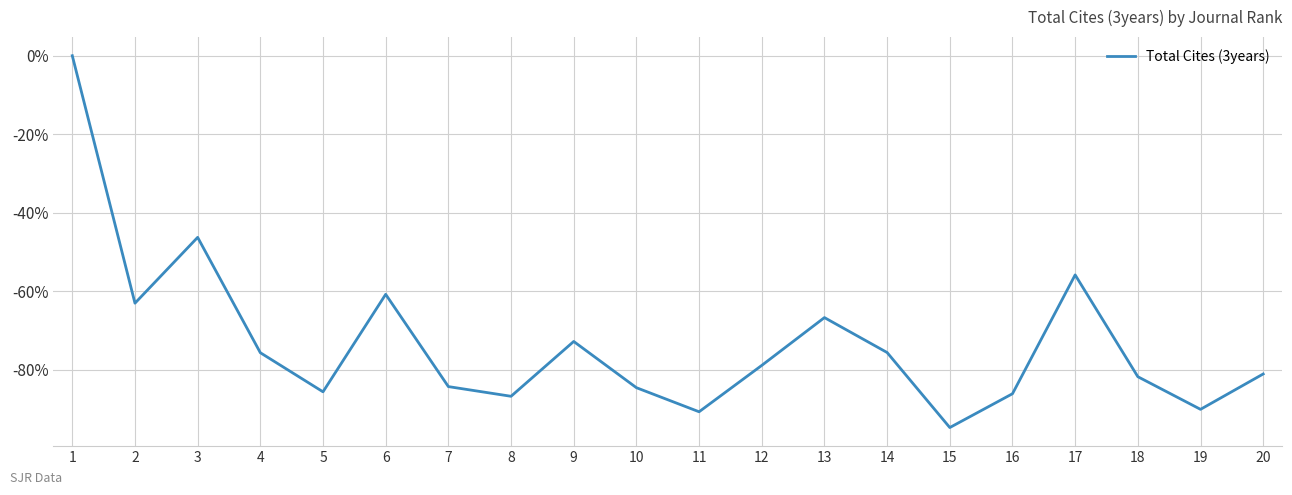

What is the difference between the values at 3 and 15?

48.5